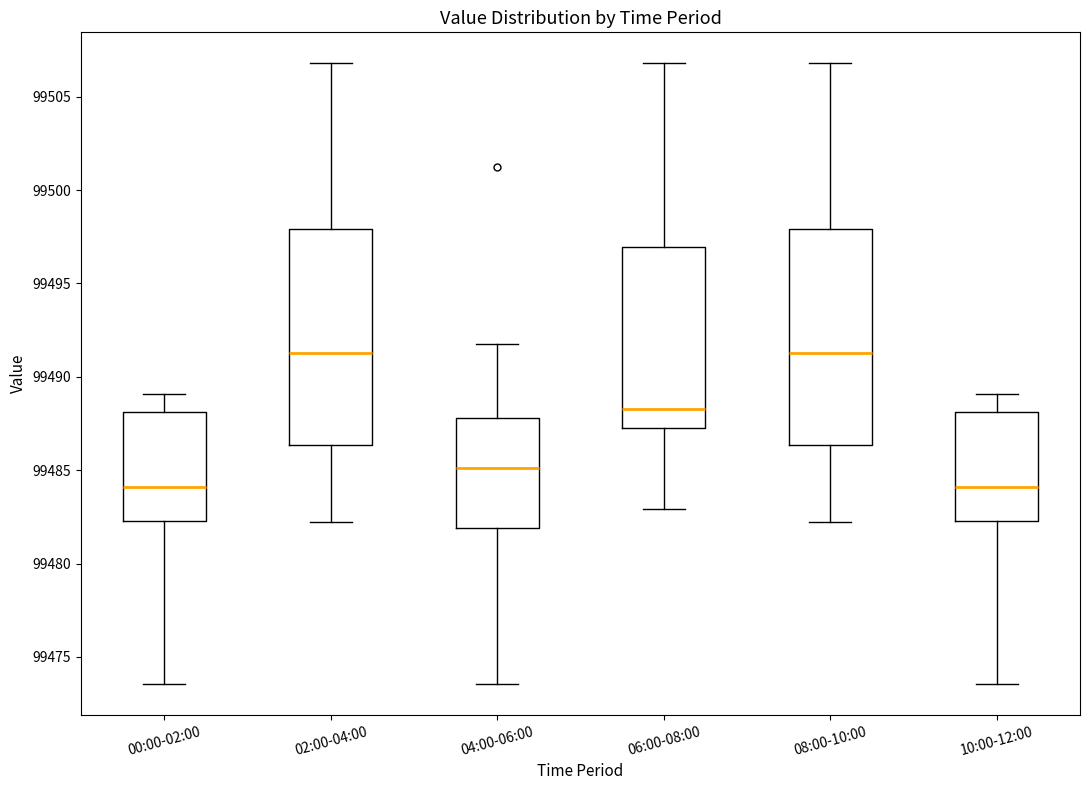

Reading left to right, transcribe this box plot: for each box, give where its median line is, the range the box spans, and where its two whiskers end, as read against the y-axis. The values are not printed on the chart, so give them approximately, as read against the axis.

00:00-02:00: median 99484.0, box 99482.5 to 99488.0, whiskers 99473.5 to 99489.0
02:00-04:00: median 99491.5, box 99486.5 to 99498.0, whiskers 99482.5 to 99507.0
04:00-06:00: median 99485.0, box 99482.0 to 99488.0, whiskers 99473.5 to 99492.0
06:00-08:00: median 99488.5, box 99487.0 to 99497.0, whiskers 99483.0 to 99507.0
08:00-10:00: median 99491.5, box 99486.5 to 99498.0, whiskers 99482.5 to 99507.0
10:00-12:00: median 99484.0, box 99482.5 to 99488.0, whiskers 99473.5 to 99489.0